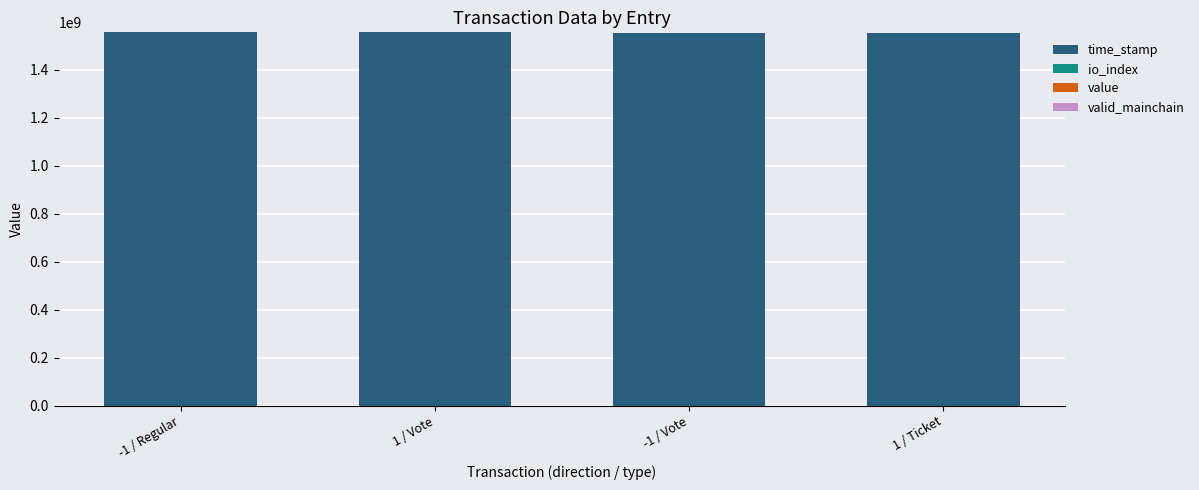

How many data points does each series have?

4